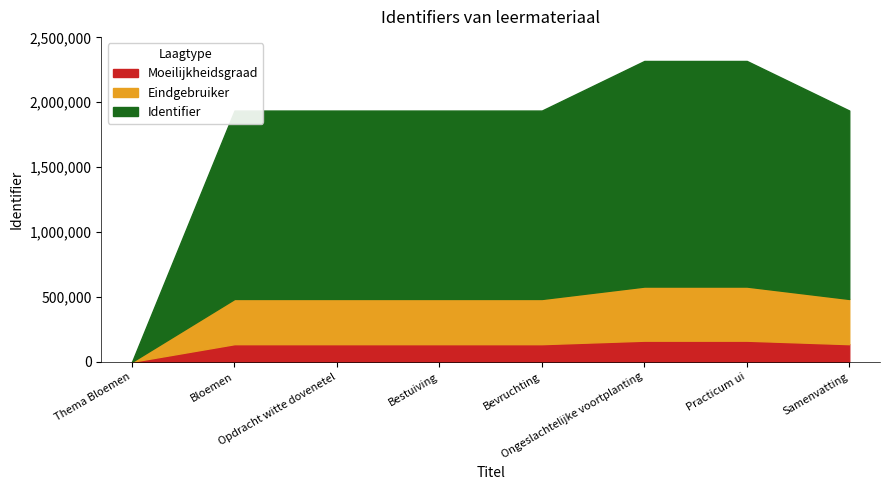

At which category does the data reach its first local peak?

Opdracht witte dovenetel